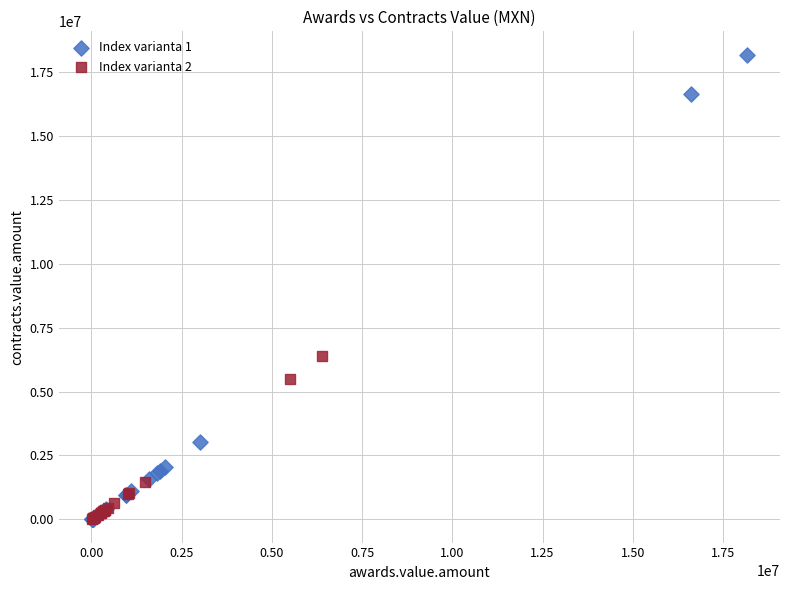

Which series has the widest spread of Y values?

Index varianta 1